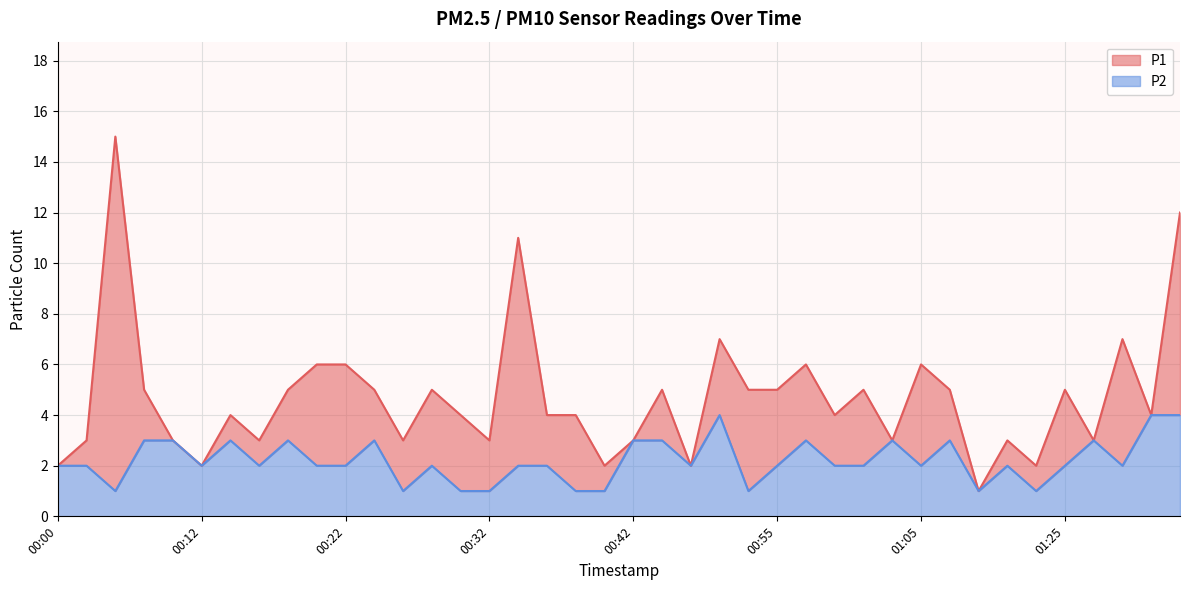

Reading right to left, list all the values displayed in this chart.

P1: 12	4	7	3	5	2	3	1	5	6	3	5	4	6	5	5	7	2	5	3	2	4	4	11	3	4	5	3	5	6	6	5	3	4	2	3	5	15	3	2
P2: 4	4	2	3	2	1	2	1	3	2	3	2	2	3	2	1	4	2	3	3	1	1	2	2	1	1	2	1	3	2	2	3	2	3	2	3	3	1	2	2